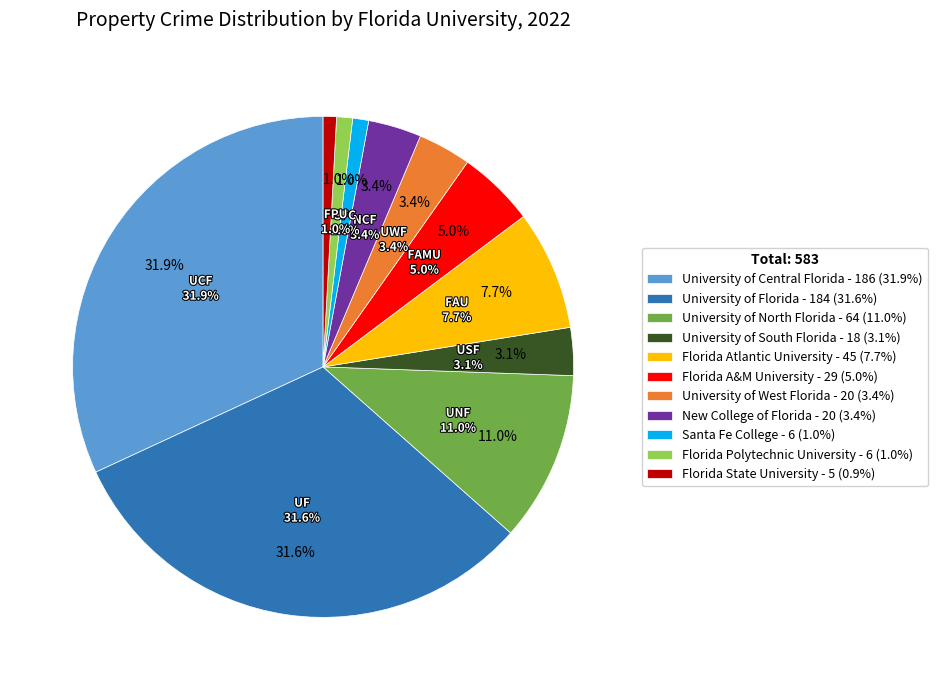

Count the number of slices in the pie.

11